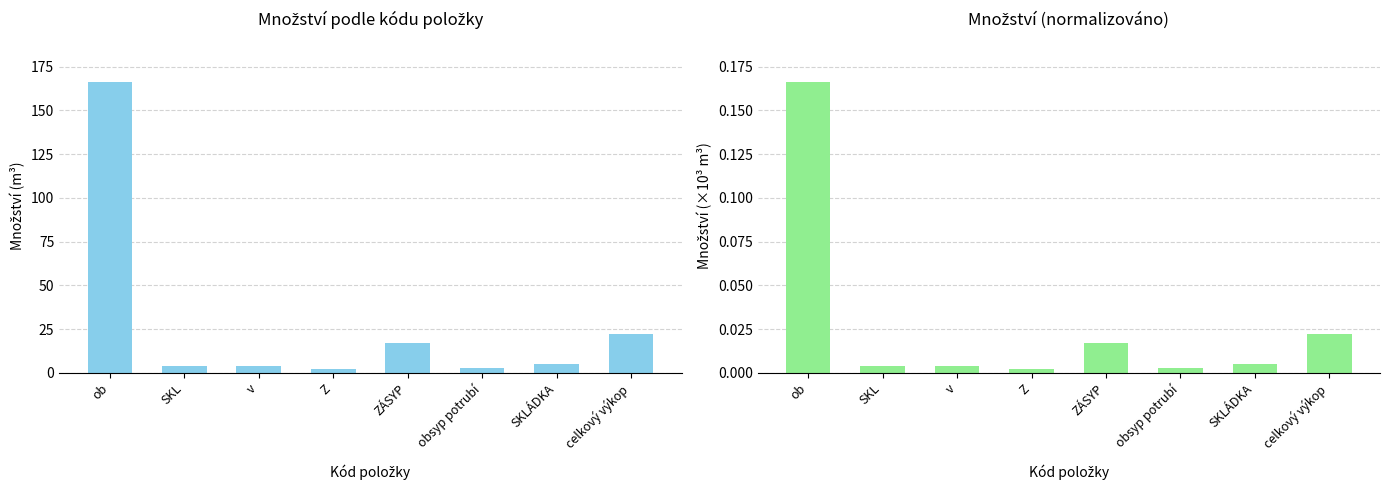

What is the sum of all Množství (scaled) values?

0.2